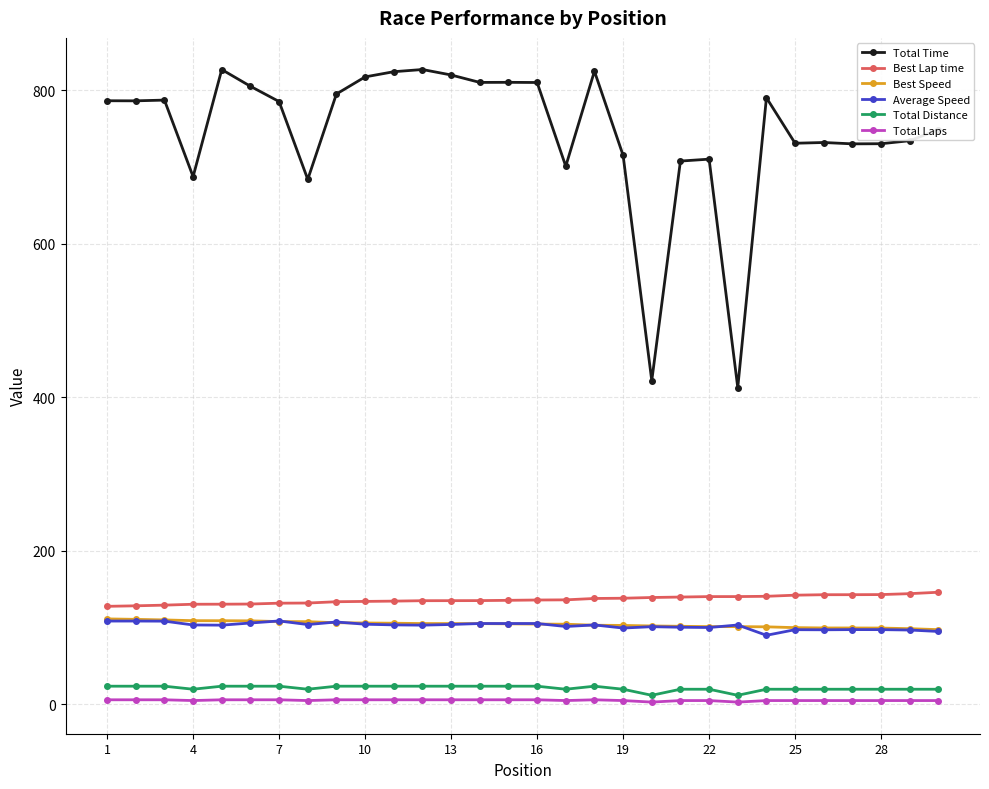

At how many categories does at least one series exceed 36?

30